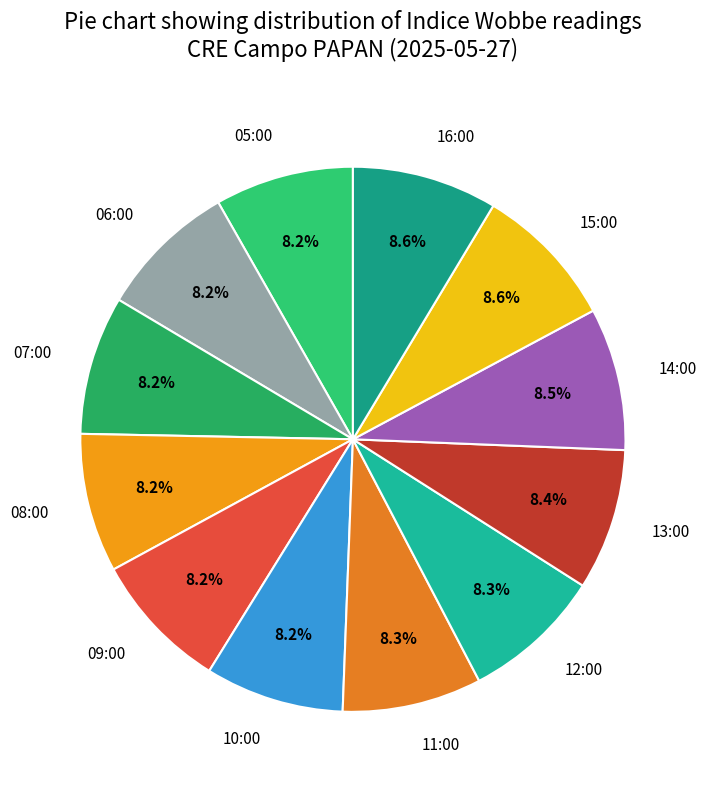

To the nearest percent, what portion does 16:00 represent?

9%